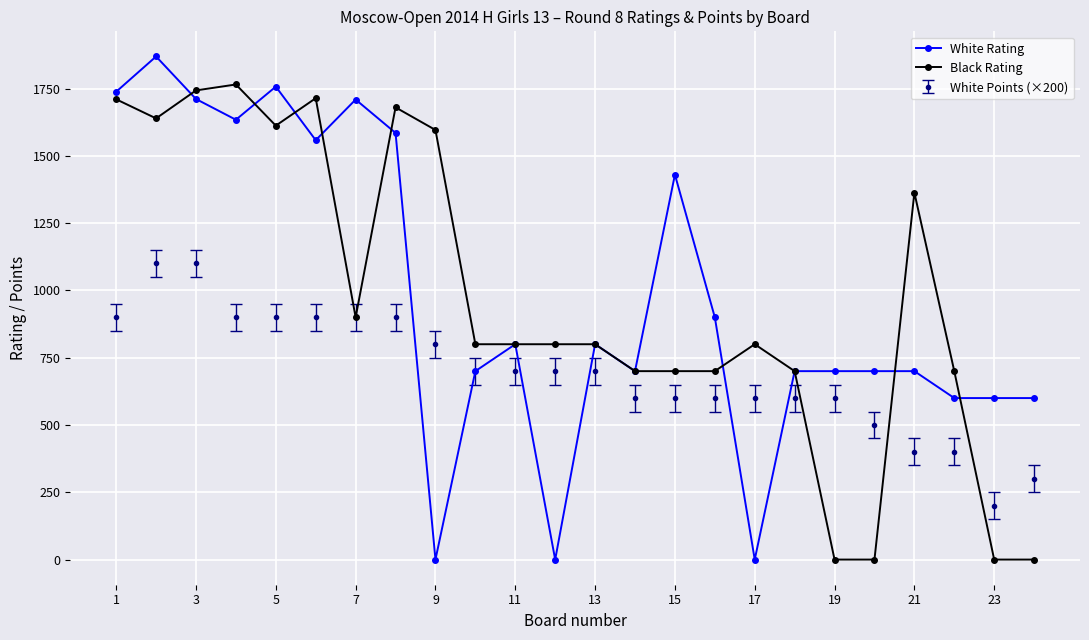

Which series has the widest spread of values?

White Rating